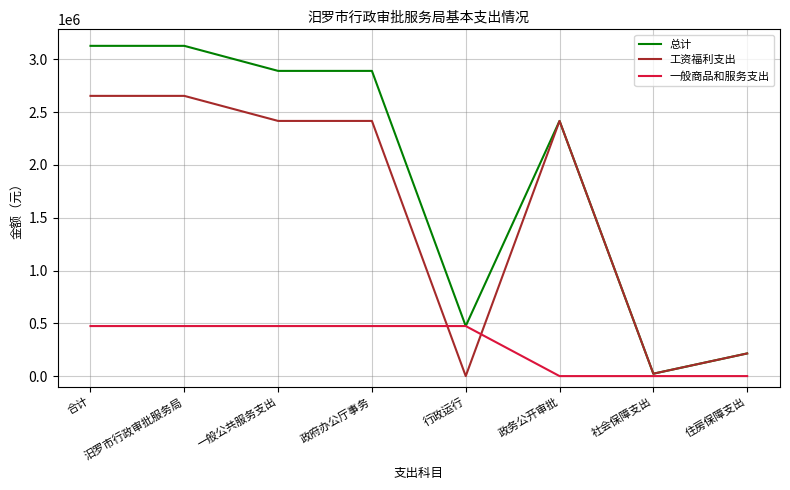

Reading right to left, what are all the values shown in this chart?

总计: 214544	22716	2416785	473863	2890648	2890648	3127908	3127908
工资福利支出: 214544	22716	2416785	0	2416785	2416785	2654045	2654045
一般商品和服务支出: 0	0	0	473863	473863	473863	473863	473863